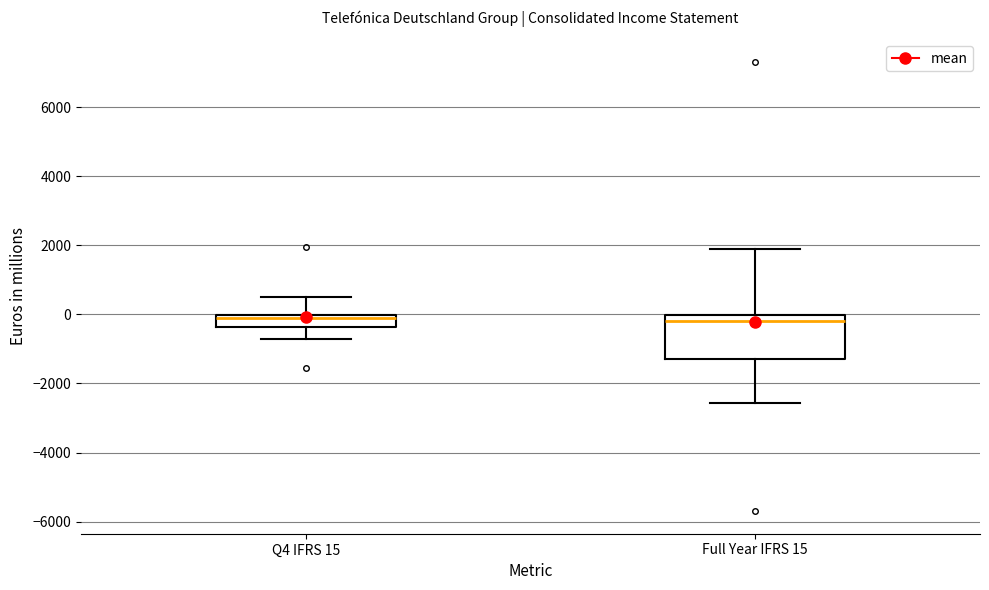

Reading left to right, read every box against the y-axis: the position of its median line, the range the box covers, and the ends of its whiskers. The values are not printed on the chart, so give them approximately, as read against the axis.

Q4 IFRS 15: median 0 (just below the box's upper edge), box -400 to 0, whiskers -800 to 600
Full Year IFRS 15: median -200, box -1200 to 0, whiskers -2600 to 1800